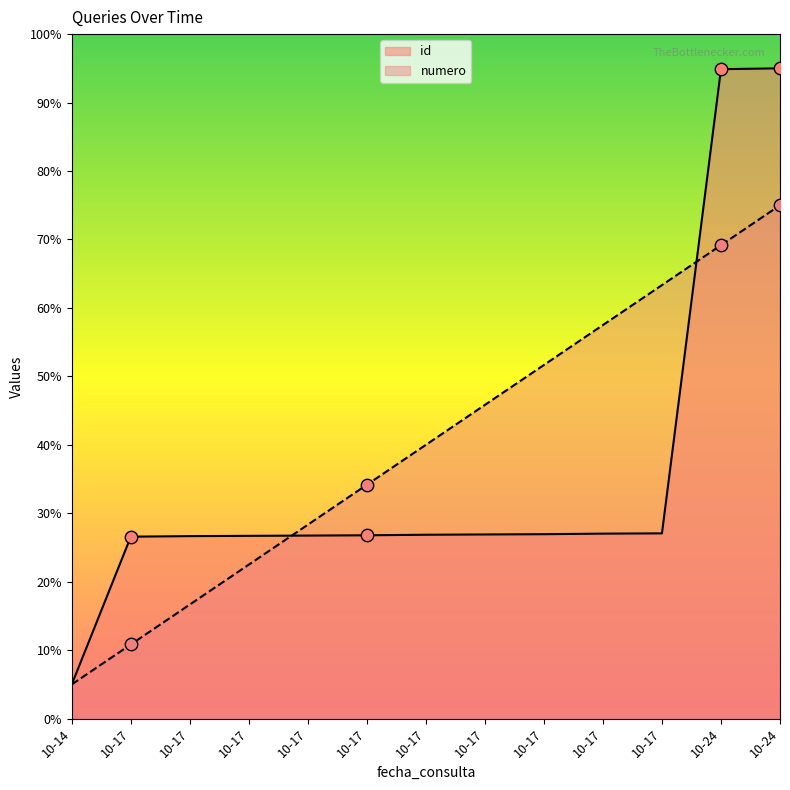

Which series has the largest total across all categories?

numero